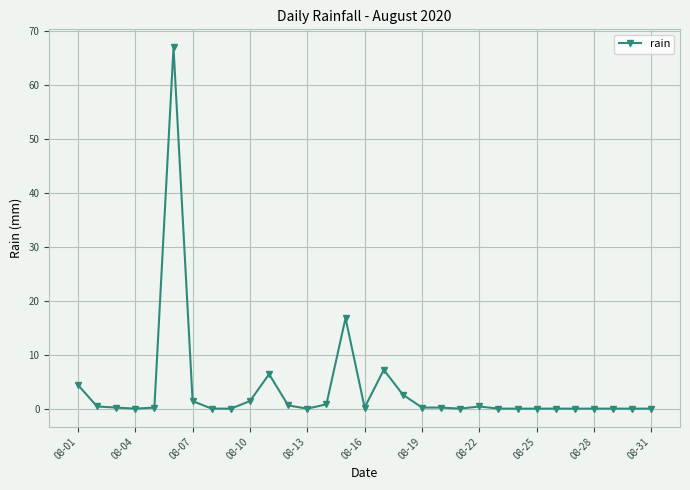

What is the sum of all values?

110.4